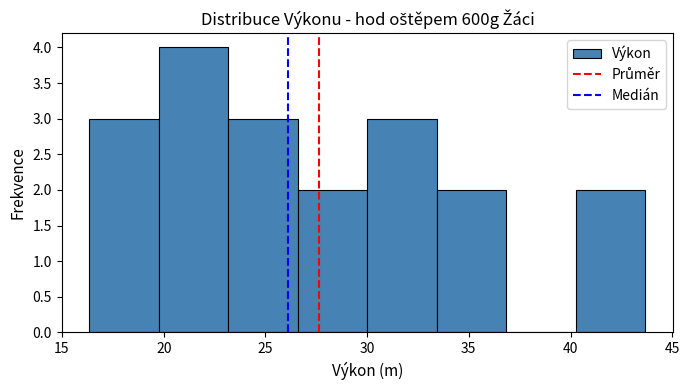

Which range on the x-axis has the tallest bar?

20.0 to 23.0